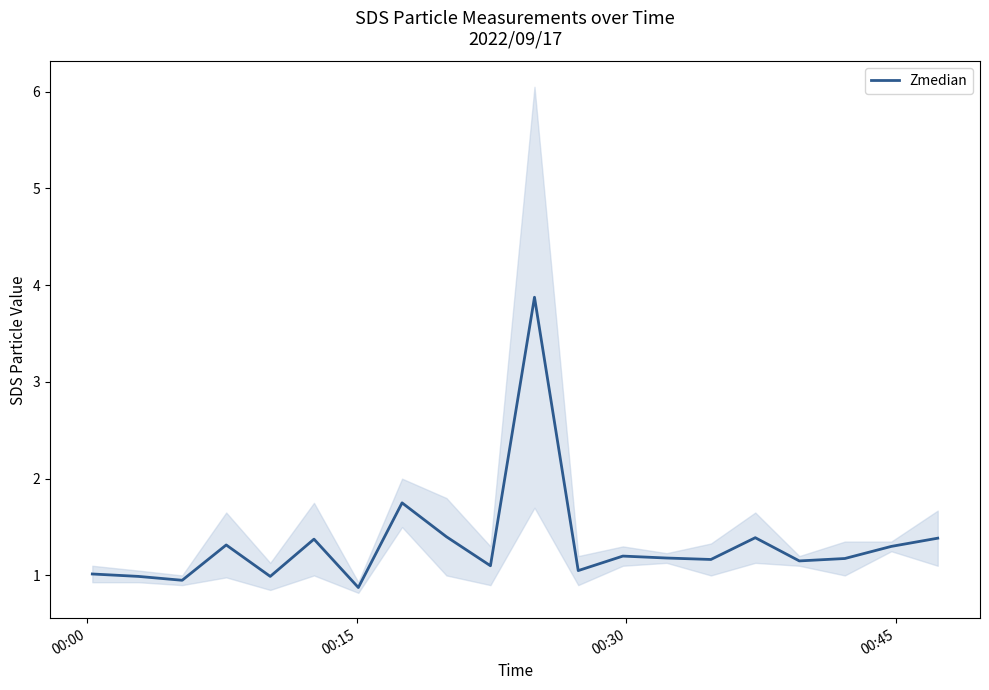

What is the minimum value for Zmedian?

0.9